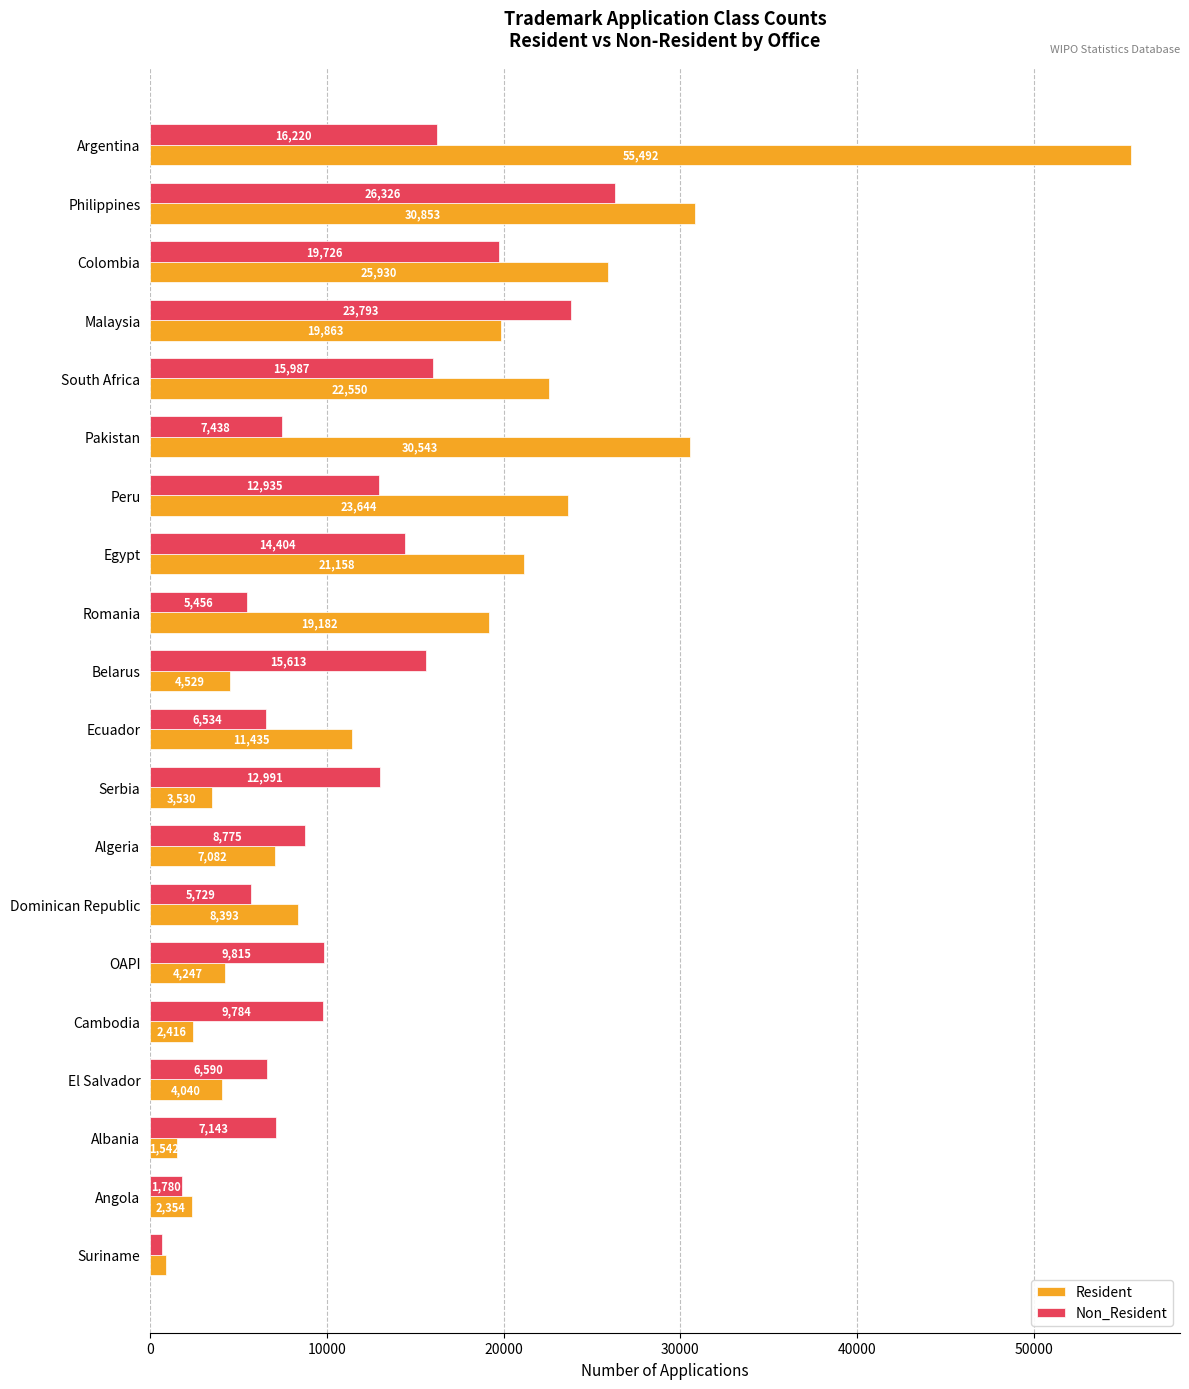

The value of Non_Resident at Angola is 1780. True or false?

True